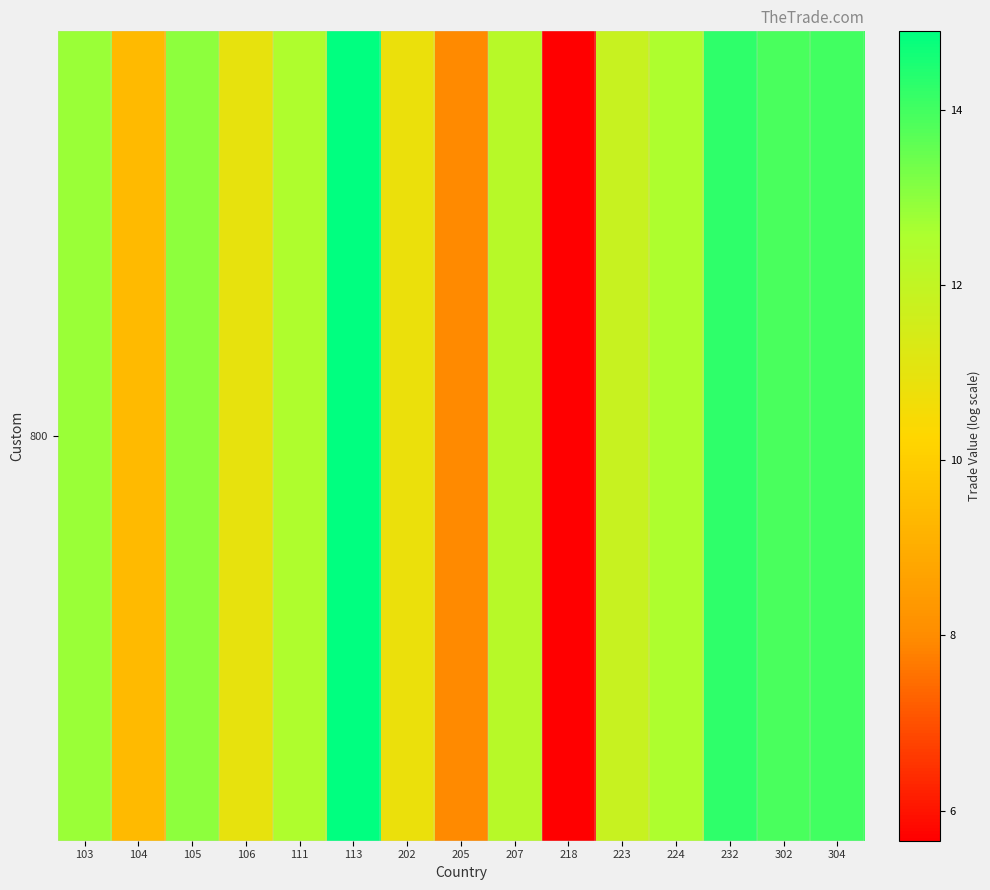

Reading left to right, transcribe all the data shown in this chart.

103=12.8	104=9.4	105=13.0	106=10.9	111=12.5	113=14.9	202=10.8	205=8.0	207=12.3	218=5.7	223=11.9	224=12.5	232=14.3	302=13.9	304=14.0